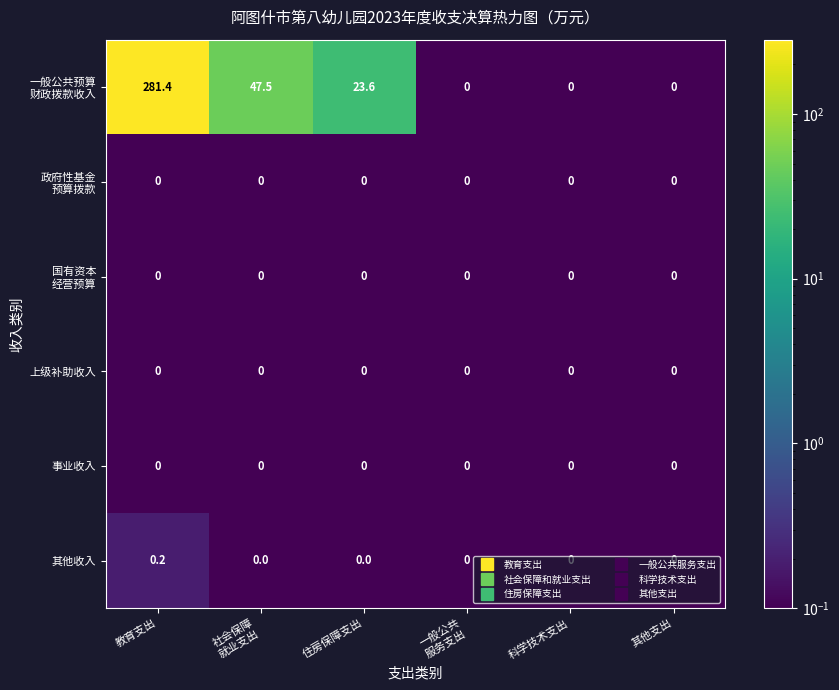

How many data points does each series have?

6